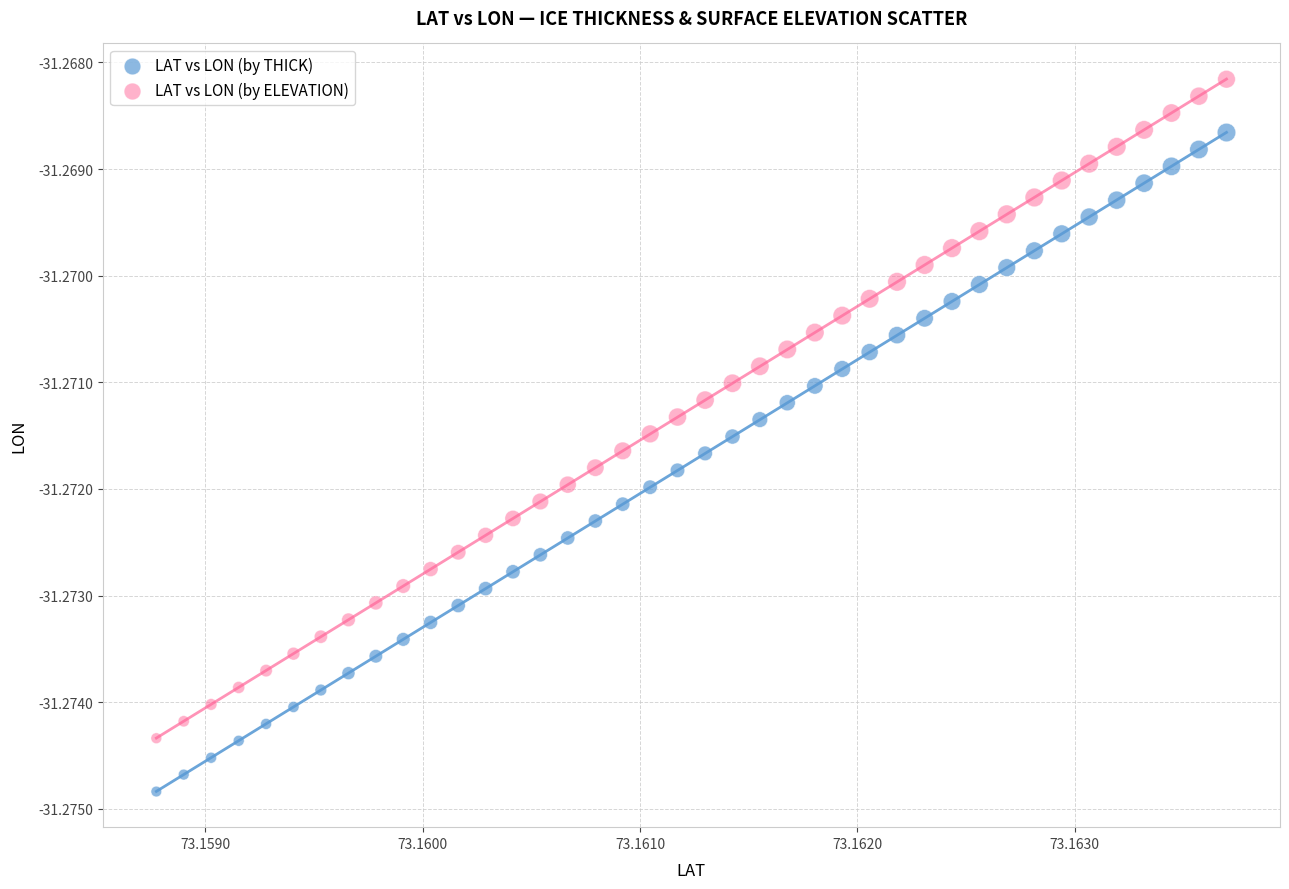

Which series contains the lowest Y value?

LAT vs LON (by THICK)